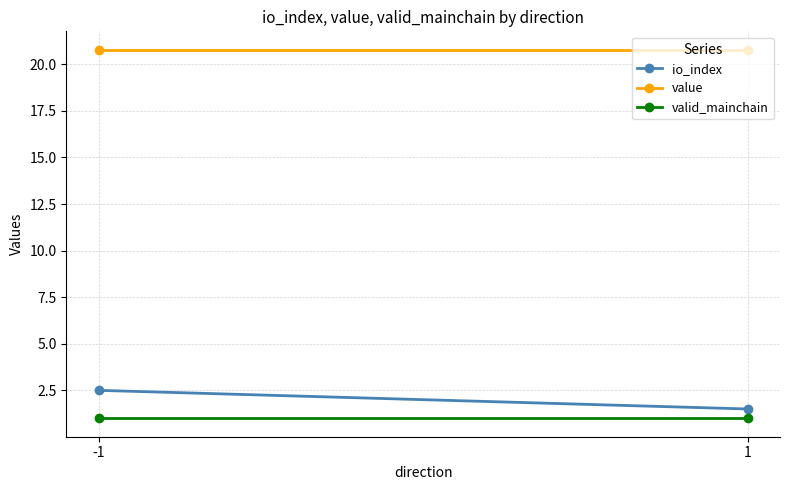

At how many categories does at least one series exceed 9?

2